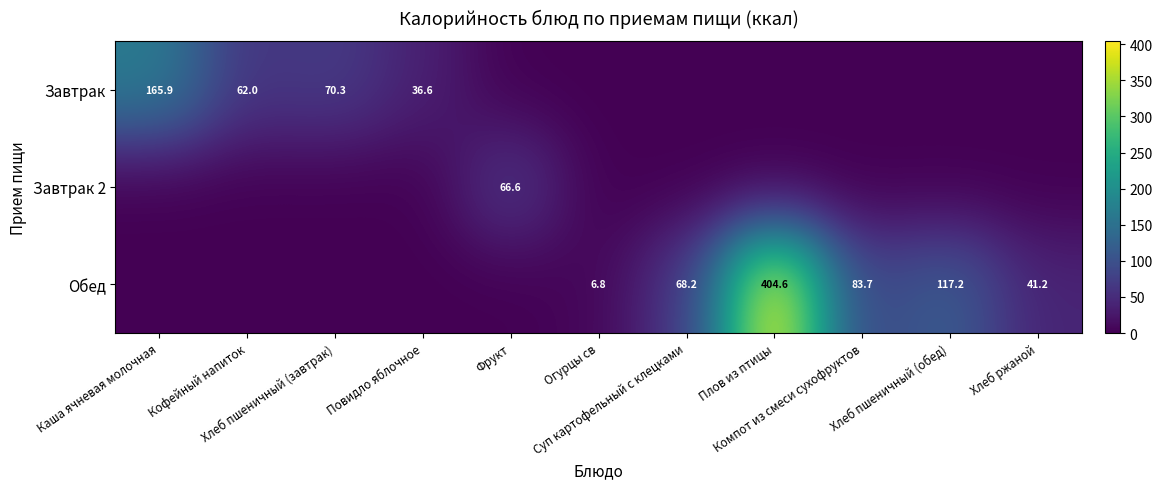

The value of Завтрак 2 at Плов из птицы is 23.3. True or false?

False